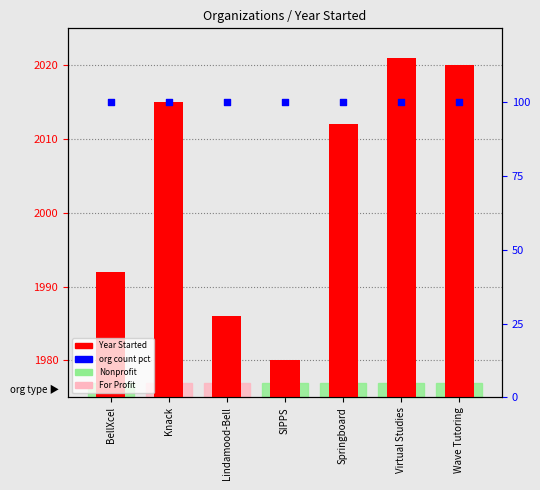

Which series has the largest total across all categories?

Year Started